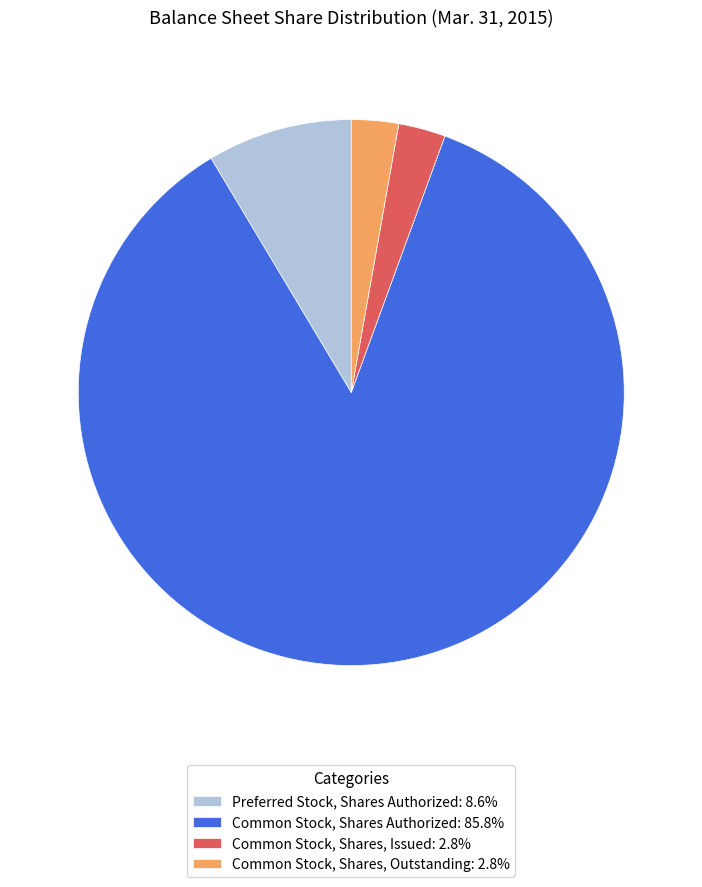

Does any single category account for the majority?

Yes